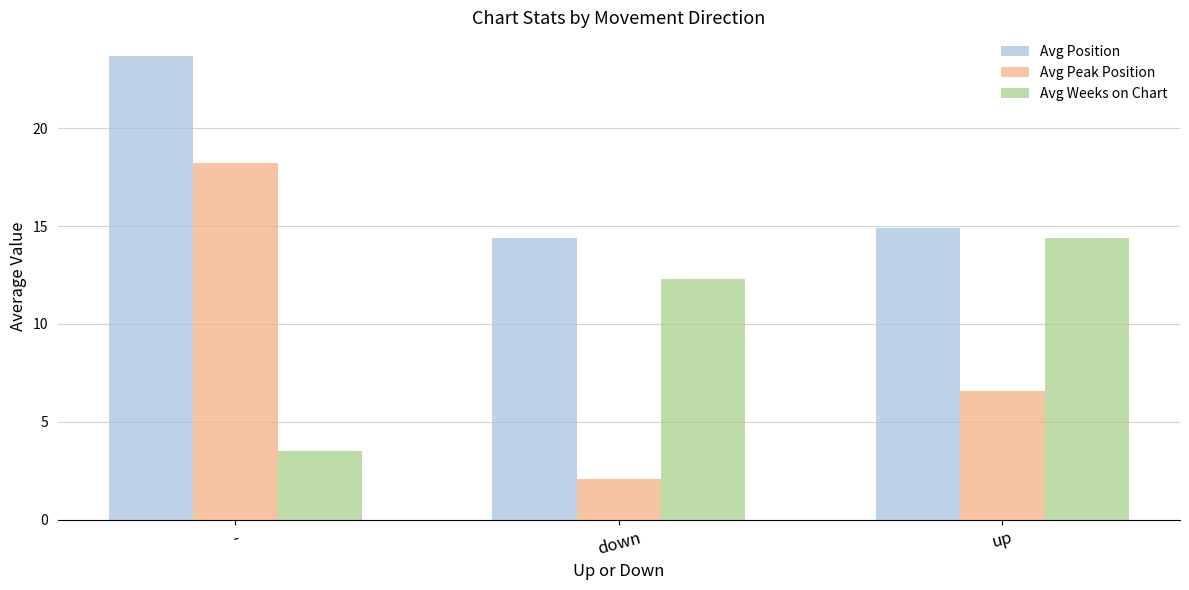

What position from the left is -?

1